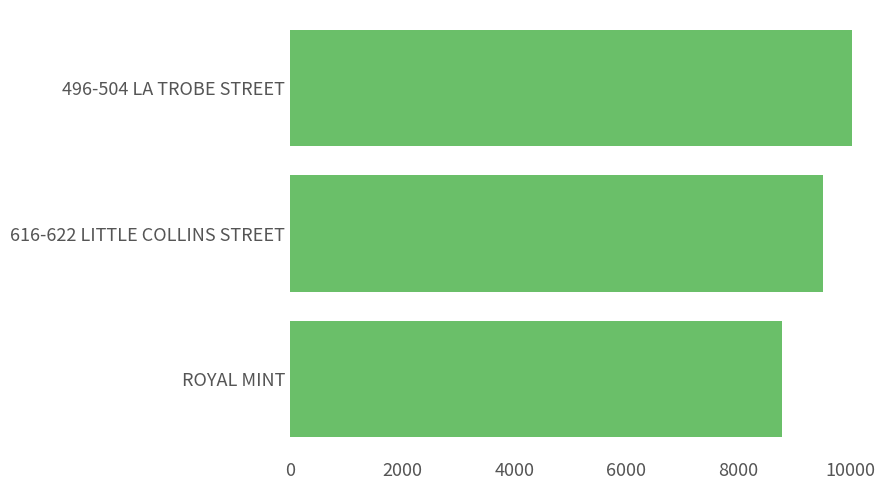

How many distinct data groups are displayed?

1